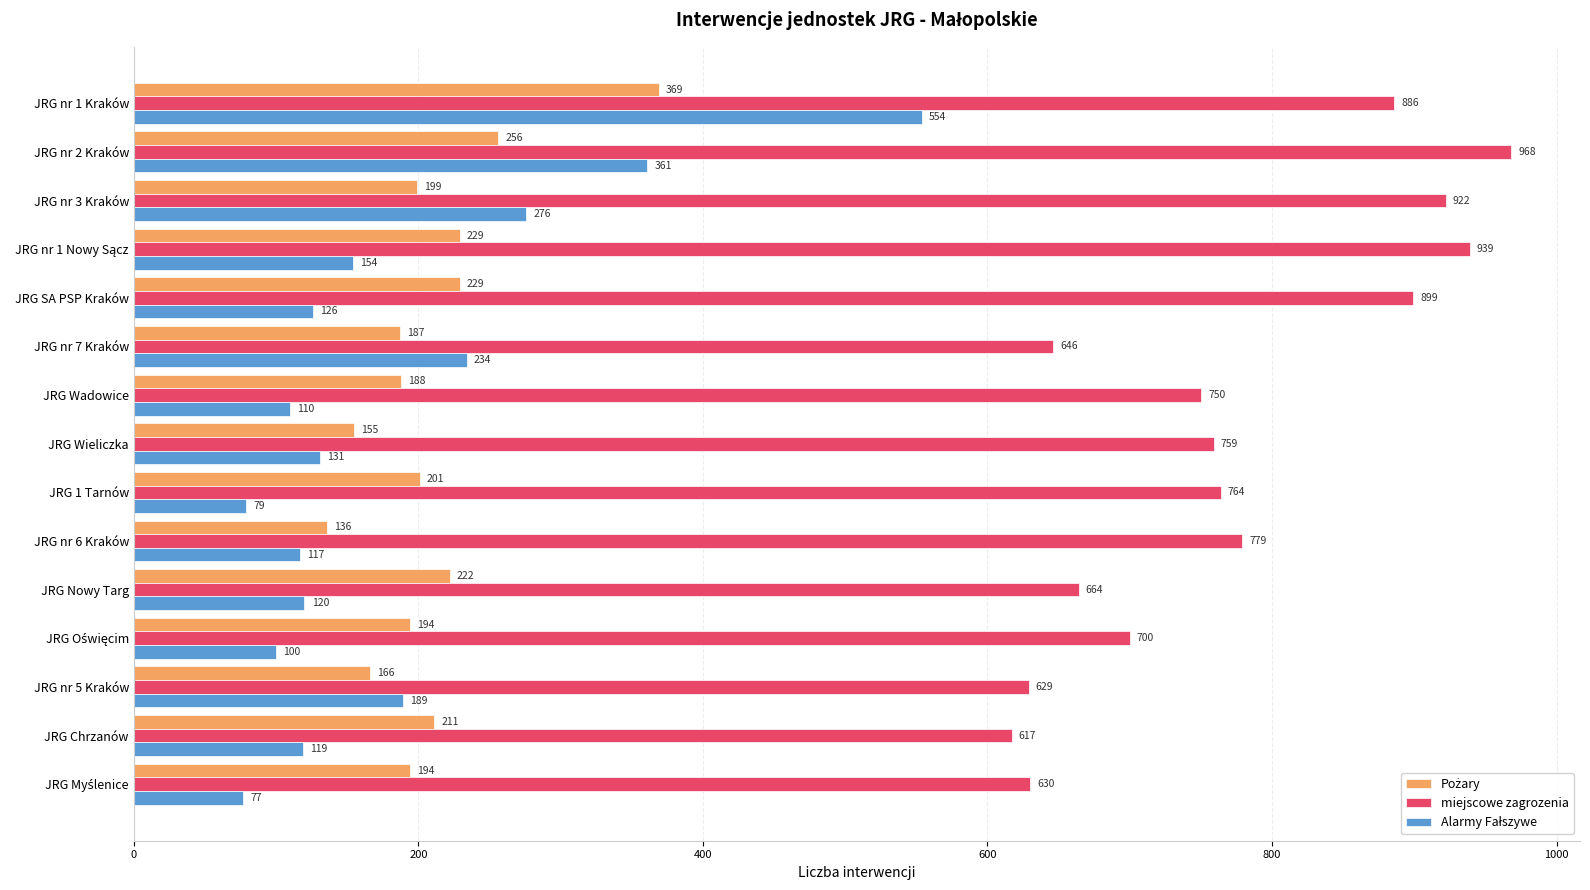

At which label is miejscowe zagrozenia closest to 792?

JRG nr 6 Kraków